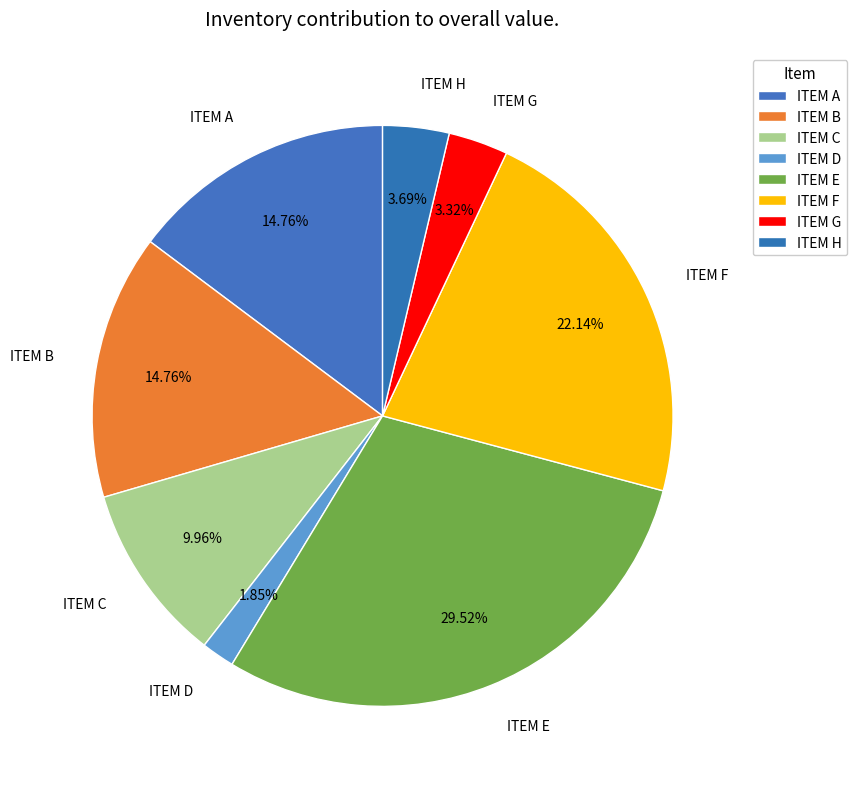

Which slice is the largest?

ITEM E